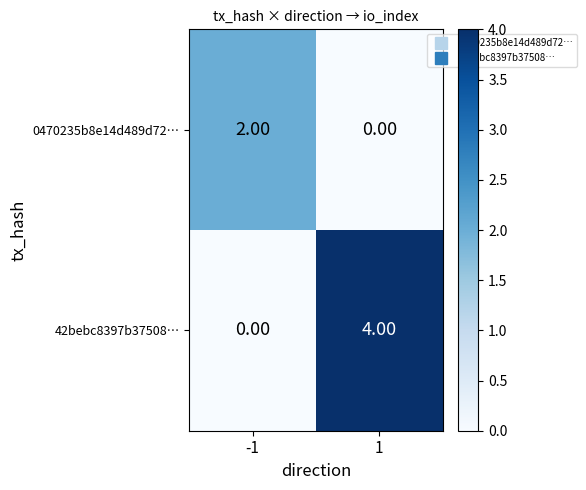

Between -1 and 1, which series saw the biggest shift?

42bebc8397b37508…